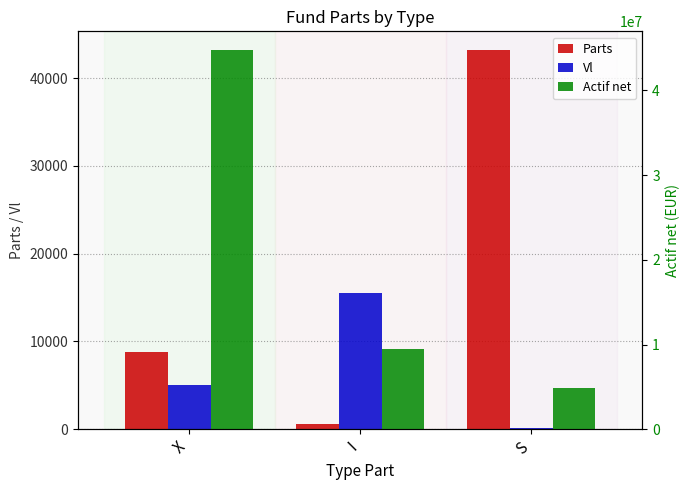

At how many categories does at least one series exceed 39452980?

1